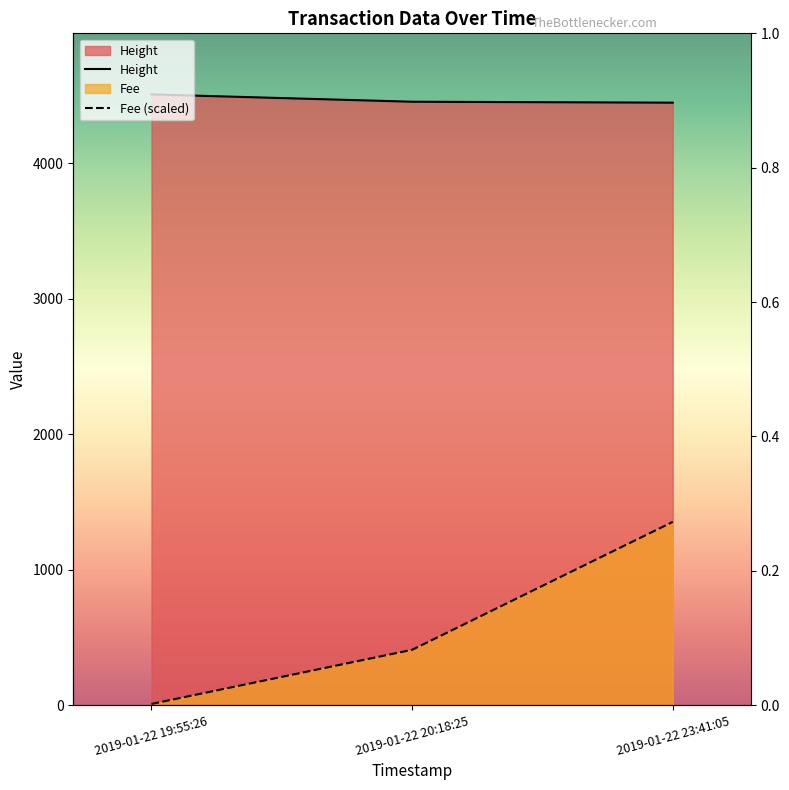

Reading right to left, transcribe all the data shown in this chart.

Height: 4449.0	4456.0	4510.0
Fee: 1353.0	408.4	8.6